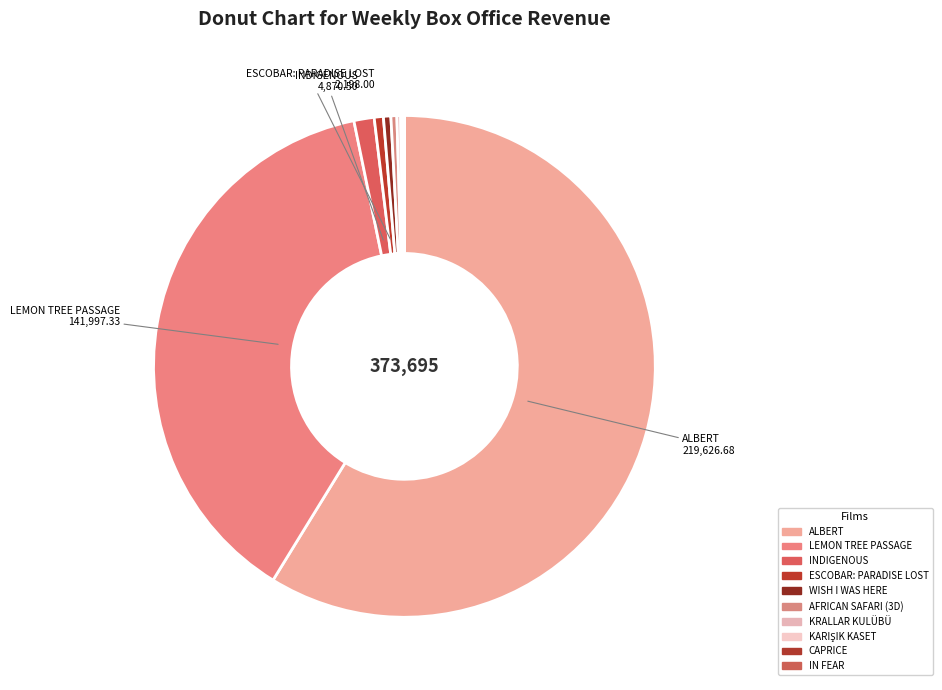

Combined, what portion of the pie is ALBERT and LEMON TREE PASSAGE?

96.8%